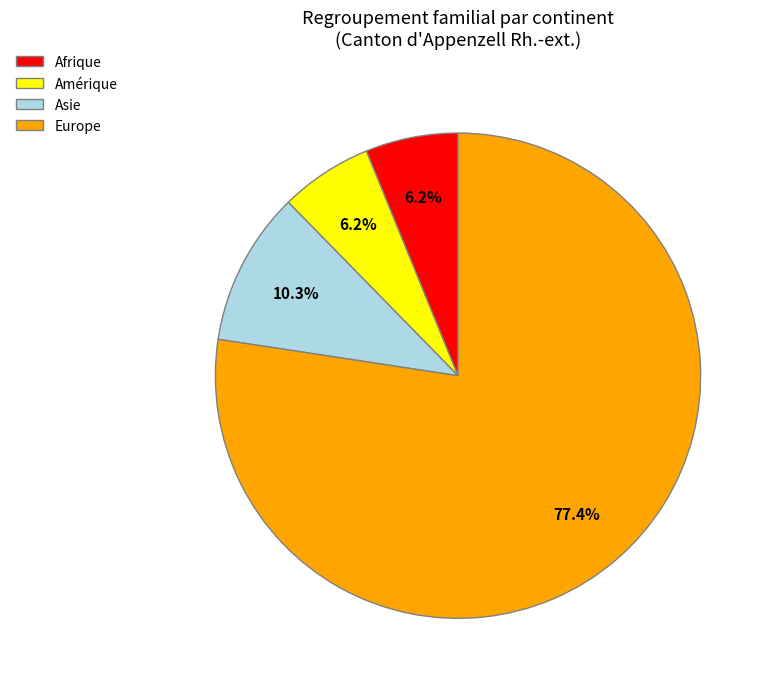

Which slice represents more than half of the pie?

Europe